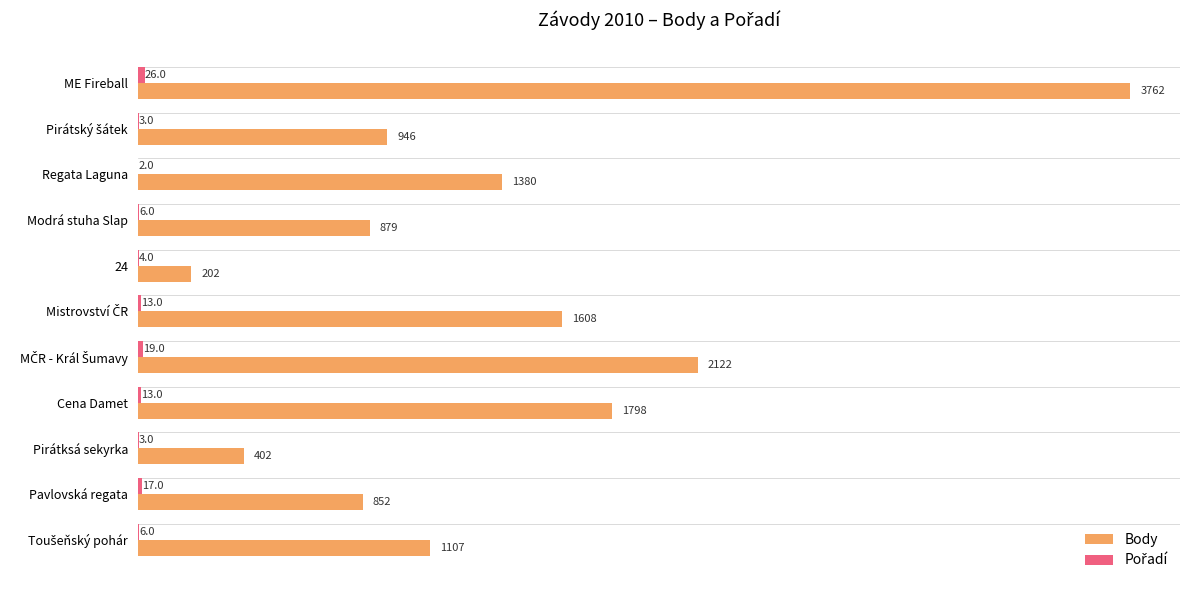

Which category has the highest value in the Body series?

ME Fireball